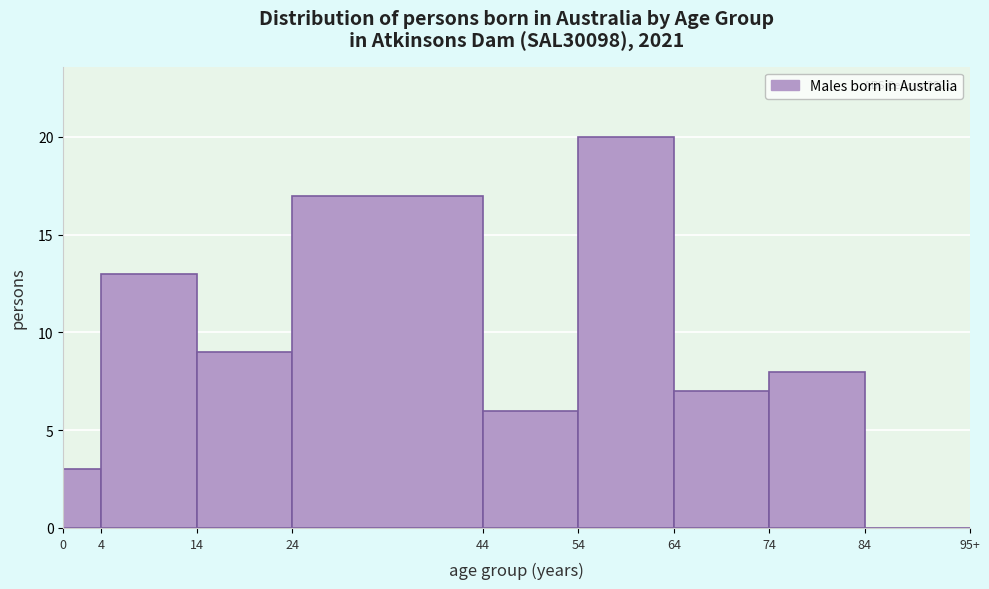

Reading left to right, transcribe all the data shown in this chart.

0=3	4=13	14=9	24=17	44=6	54=20	64=7	74=8	84=0